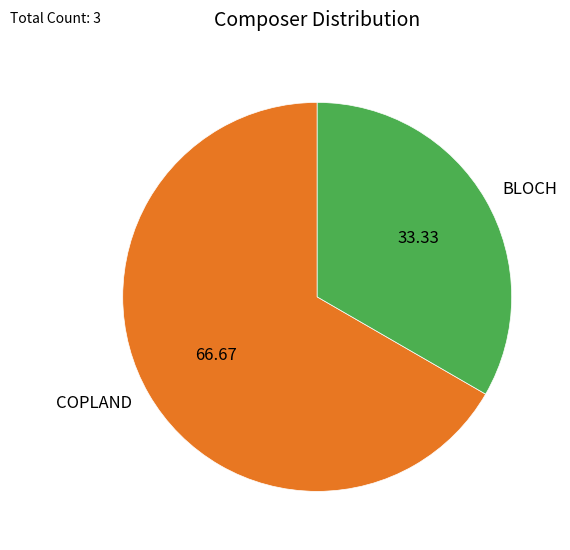

True or false: COPLAND accounts for 67% of the total.

True